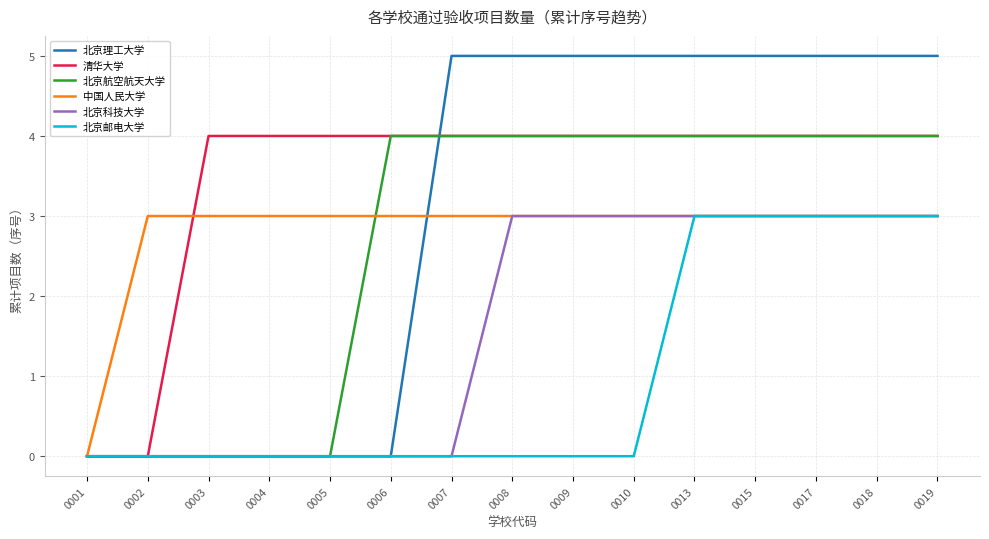

What is the difference between the highest and lowest values at 0002?

3